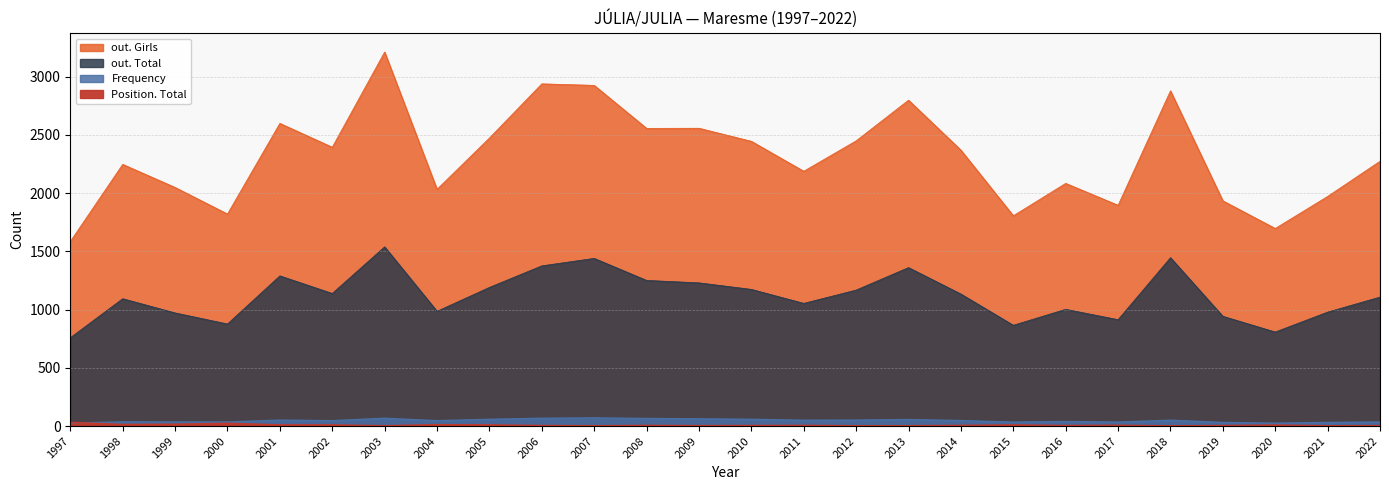

Between 2001 and 2003, which is larger?

2003